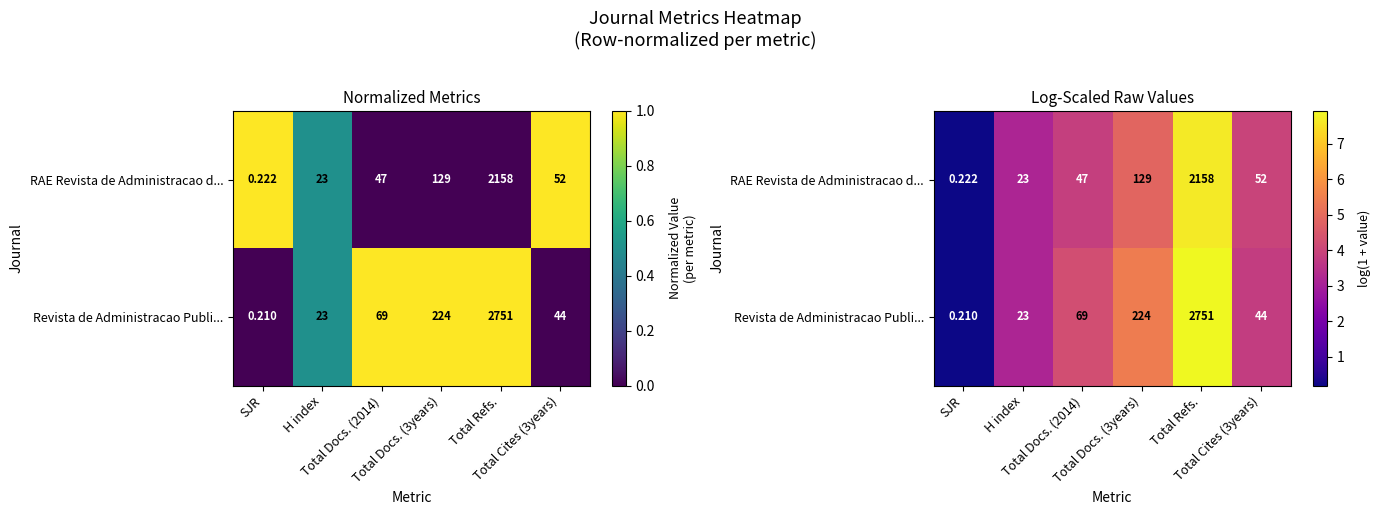

What is the sum of the RAE Revista de Administracao d... values at Total Refs. and Total Docs. (2014)?

11.5